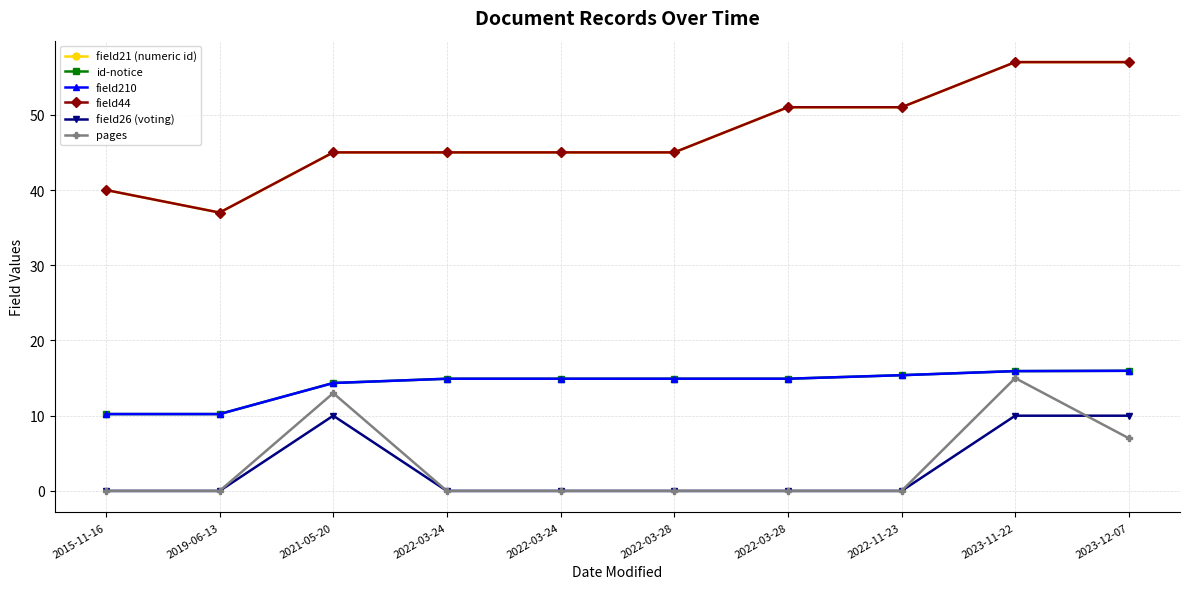

How many lines are shown in the chart?

6